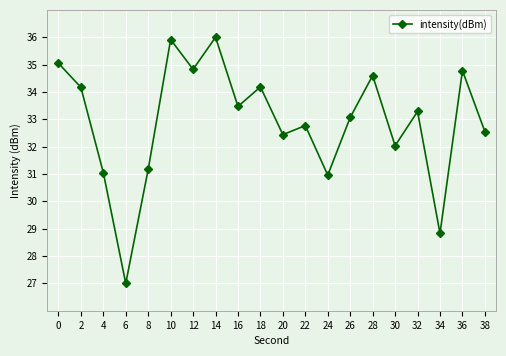

How many categories are shown in the chart?

20